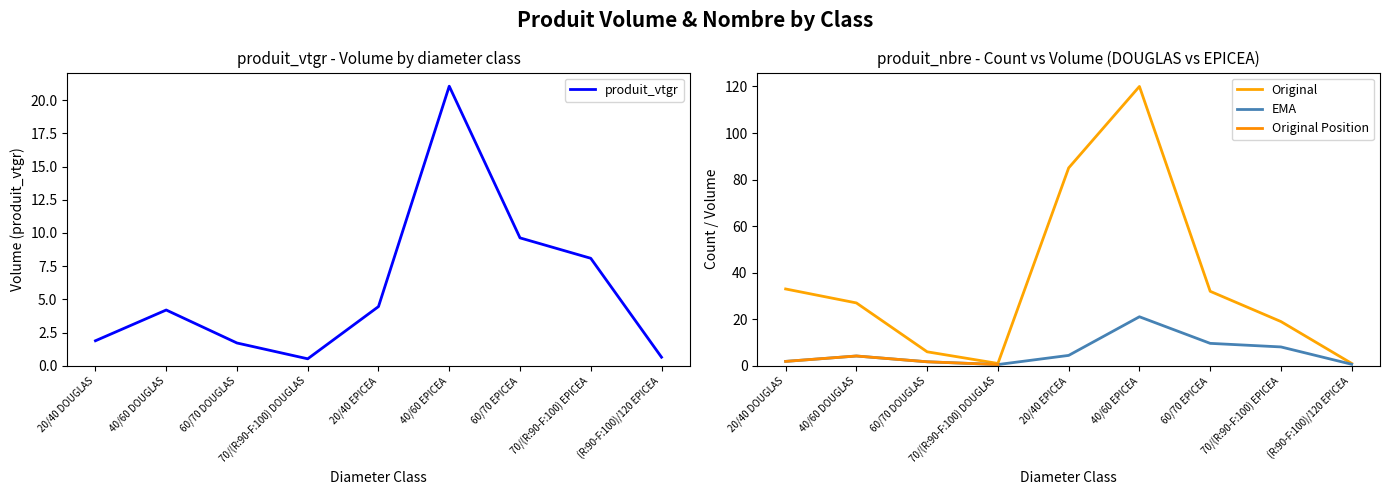

Is it true that produit_nbre equals 9.3 at 60/70 DOUGLAS?

False